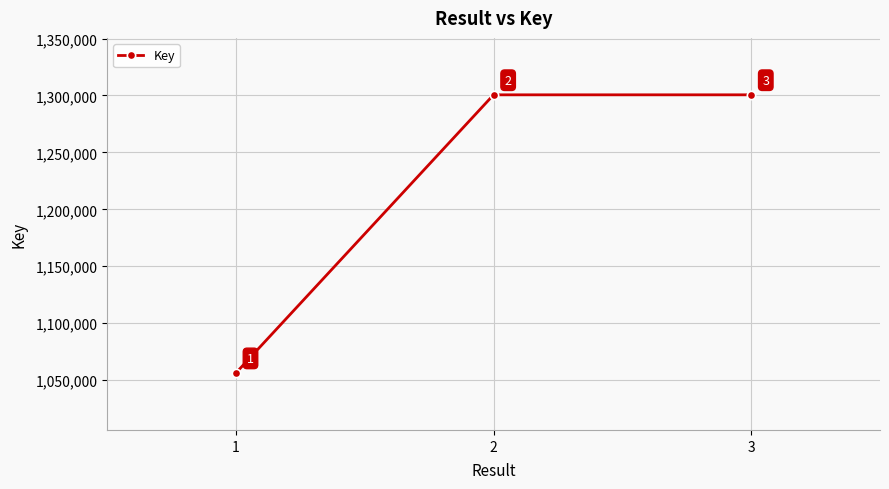

What is the change in value from 1 to 3?

+244329